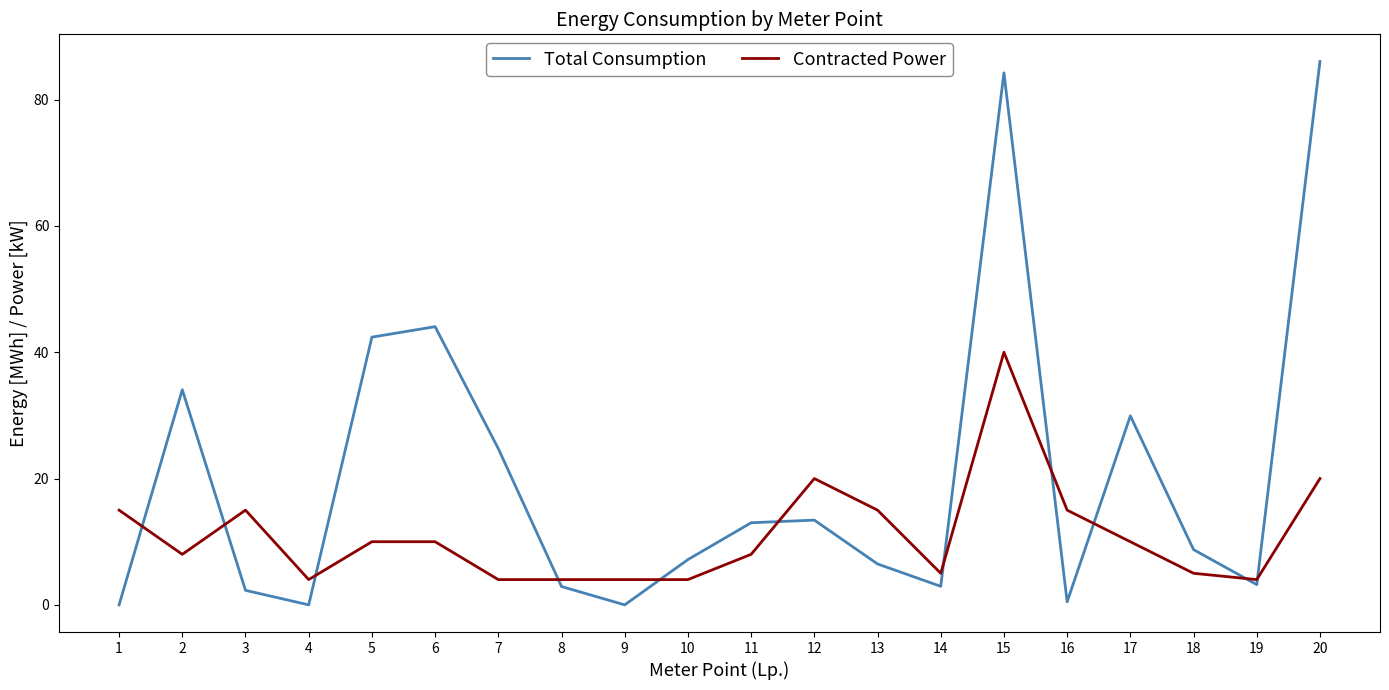

What is the maximum value for Total Consumption?

86.0